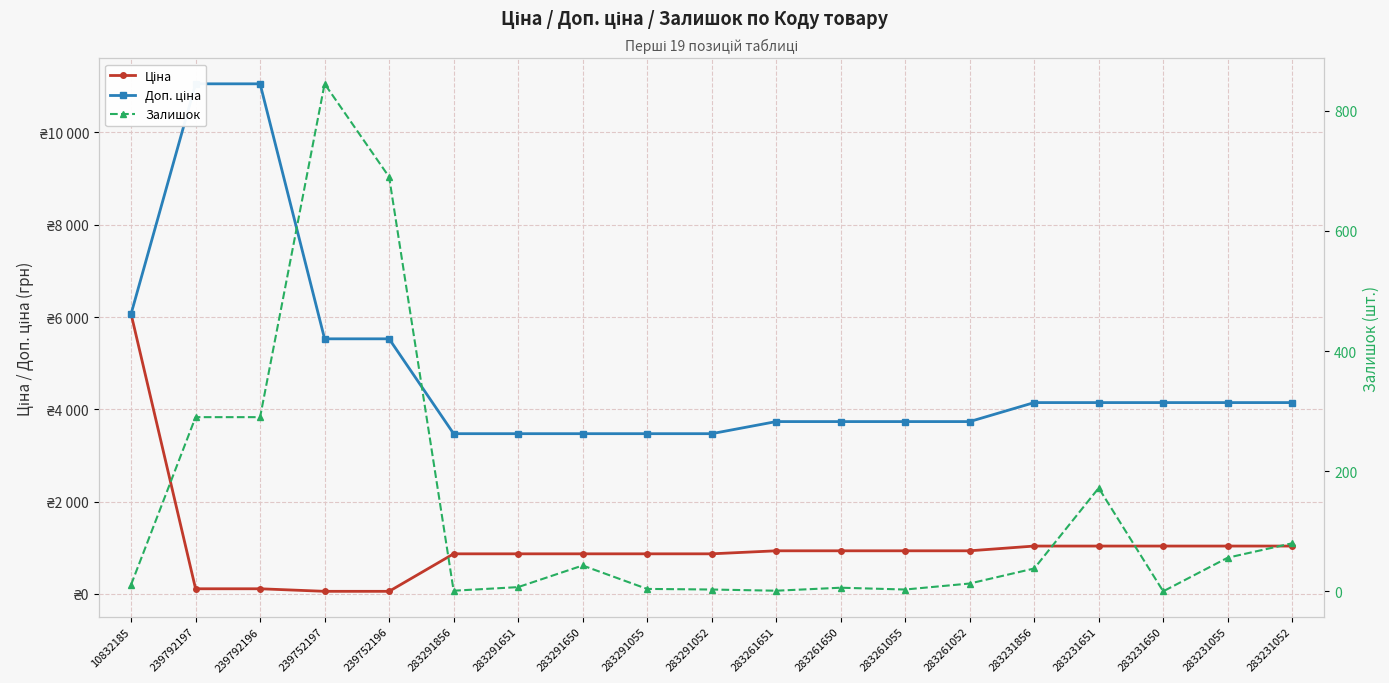

Which series ends up on top after the final intersection of Ціна and Залишок?

Ціна